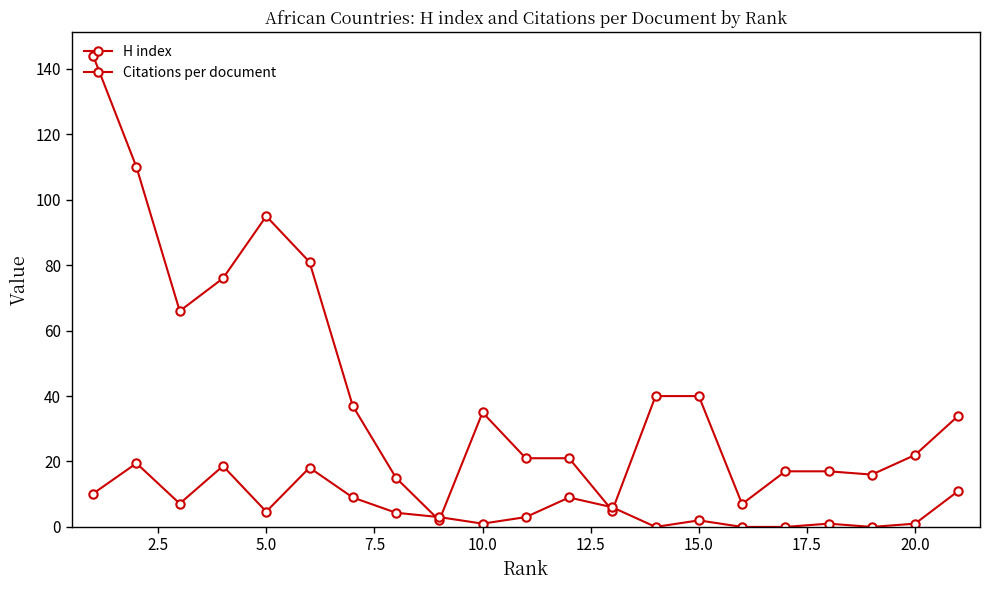

How many data points in Citations per document are above 4?

11